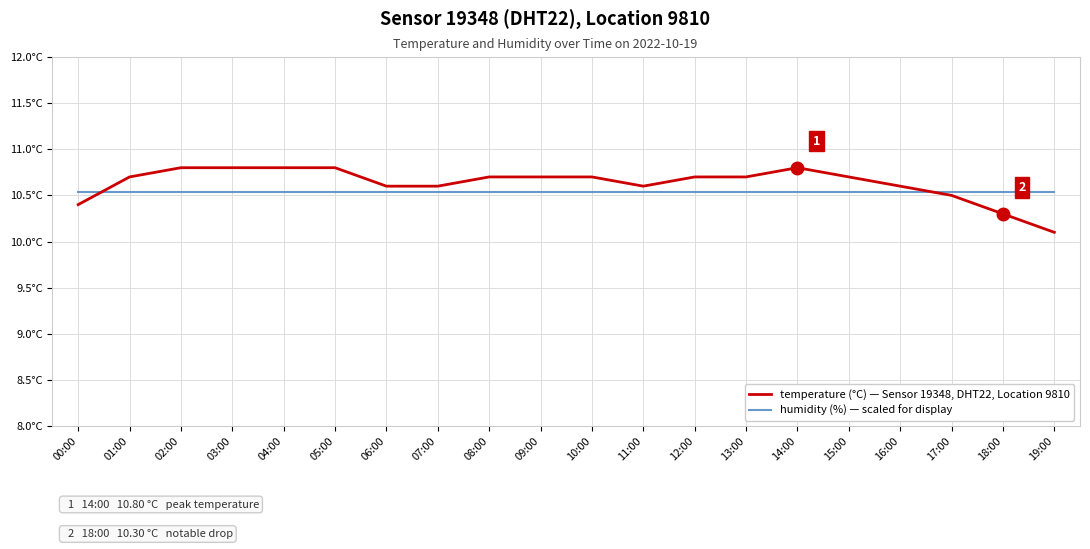

Reading right to left, list all the values displayed in this chart.

temperature (°C): 19:00=10.1	18:00=10.3	17:00=10.5	16:00=10.6	15:00=10.7	14:00=10.8	13:00=10.7	12:00=10.7	11:00=10.6	10:00=10.7	09:00=10.7	08:00=10.7	07:00=10.6	06:00=10.6	05:00=10.8	04:00=10.8	03:00=10.8	02:00=10.8	01:00=10.7	00:00=10.4
humidity (%) [scaled]: 19:00=10.5	18:00=10.5	17:00=10.5	16:00=10.5	15:00=10.5	14:00=10.5	13:00=10.5	12:00=10.5	11:00=10.5	10:00=10.5	09:00=10.5	08:00=10.5	07:00=10.5	06:00=10.5	05:00=10.5	04:00=10.5	03:00=10.5	02:00=10.5	01:00=10.5	00:00=10.5